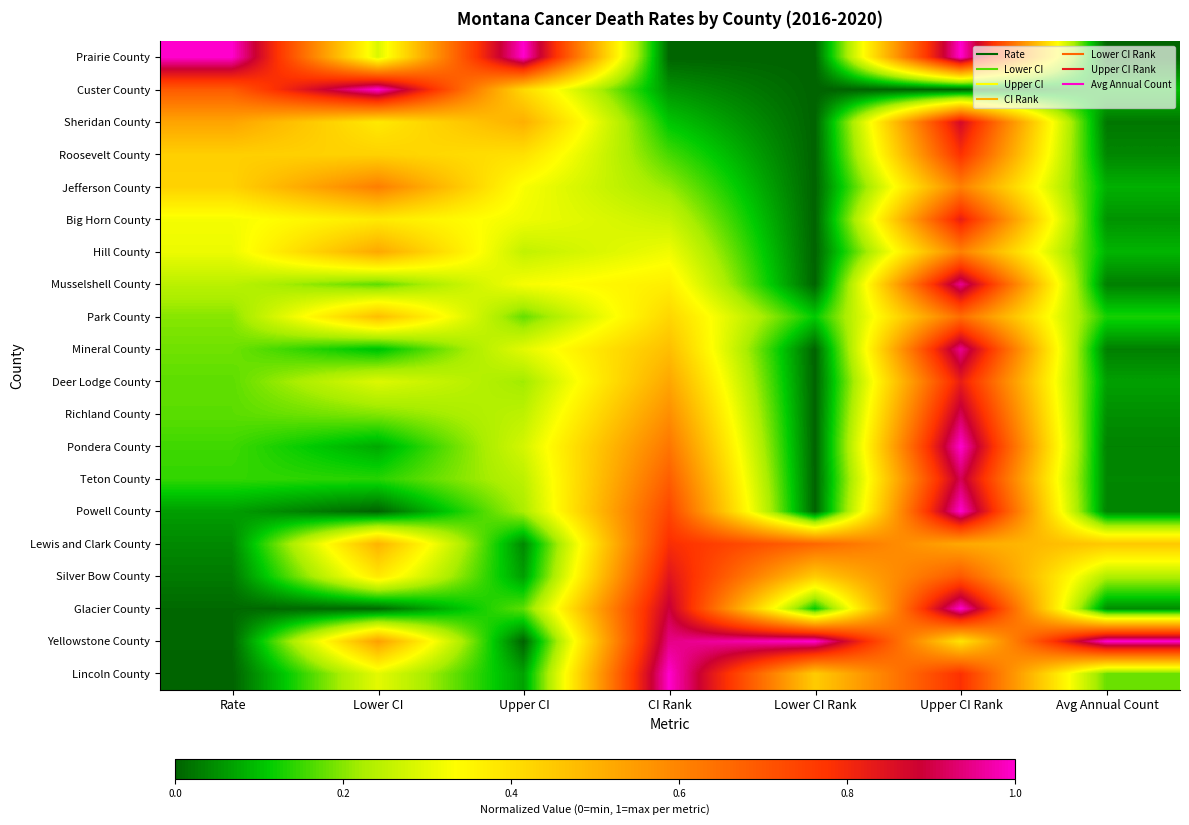

How many categories are shown in the chart?

7